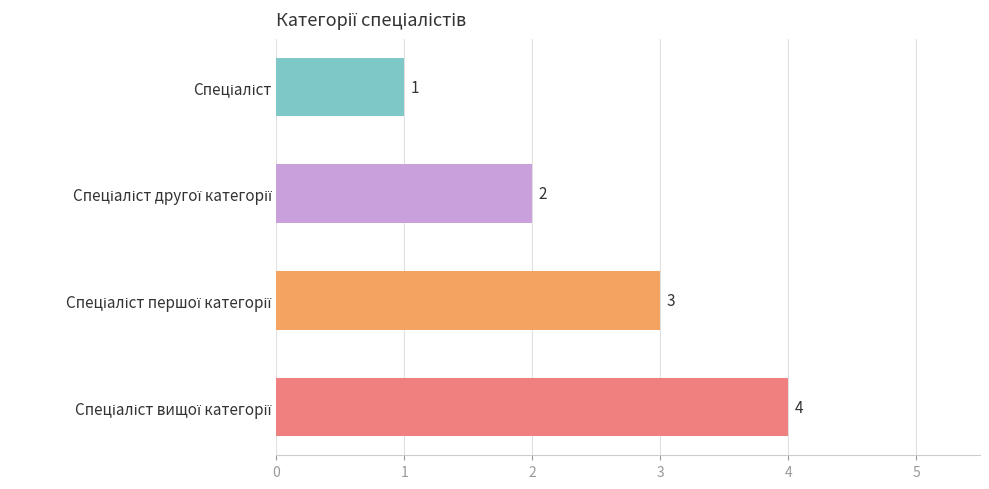

What is the maximum value shown in the chart?

4